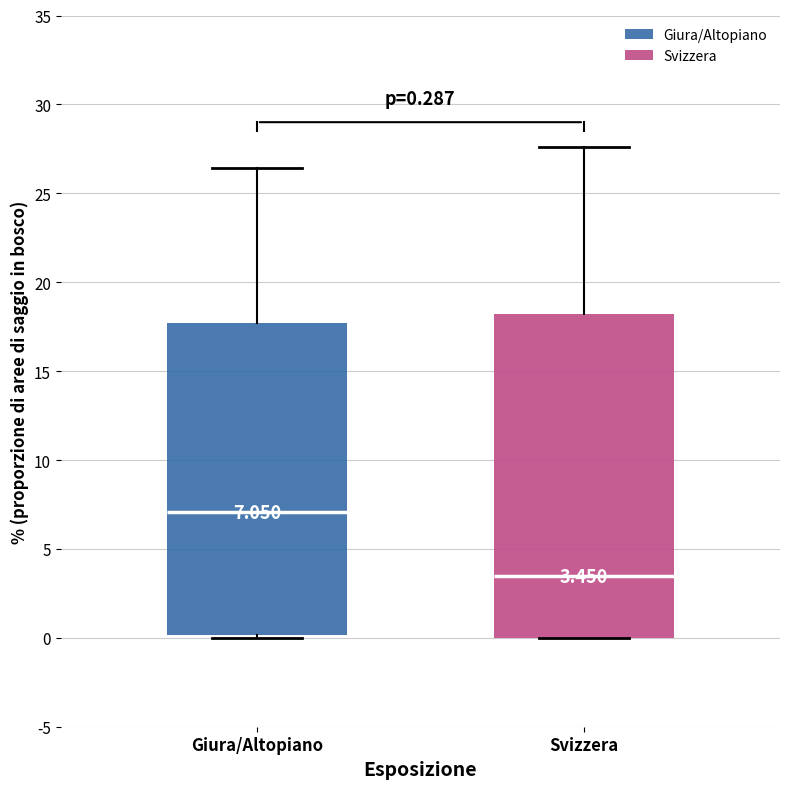

Which box's median line is the lowest?

Svizzera